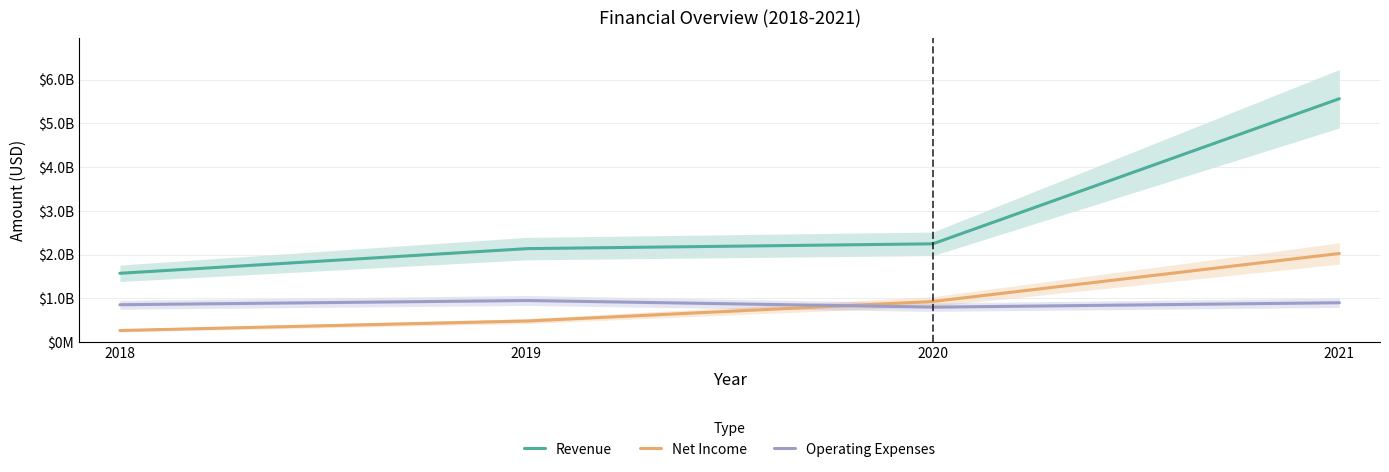

Count the number of categories in the chart.

4